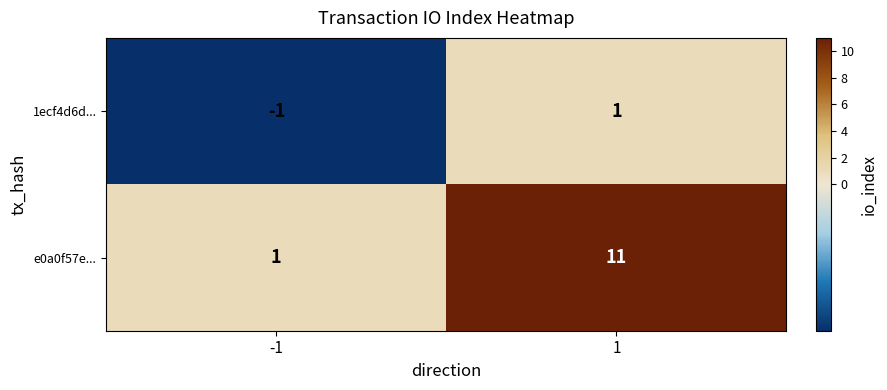

Between -1 and 1, which series saw the biggest shift?

e0a0f57e...